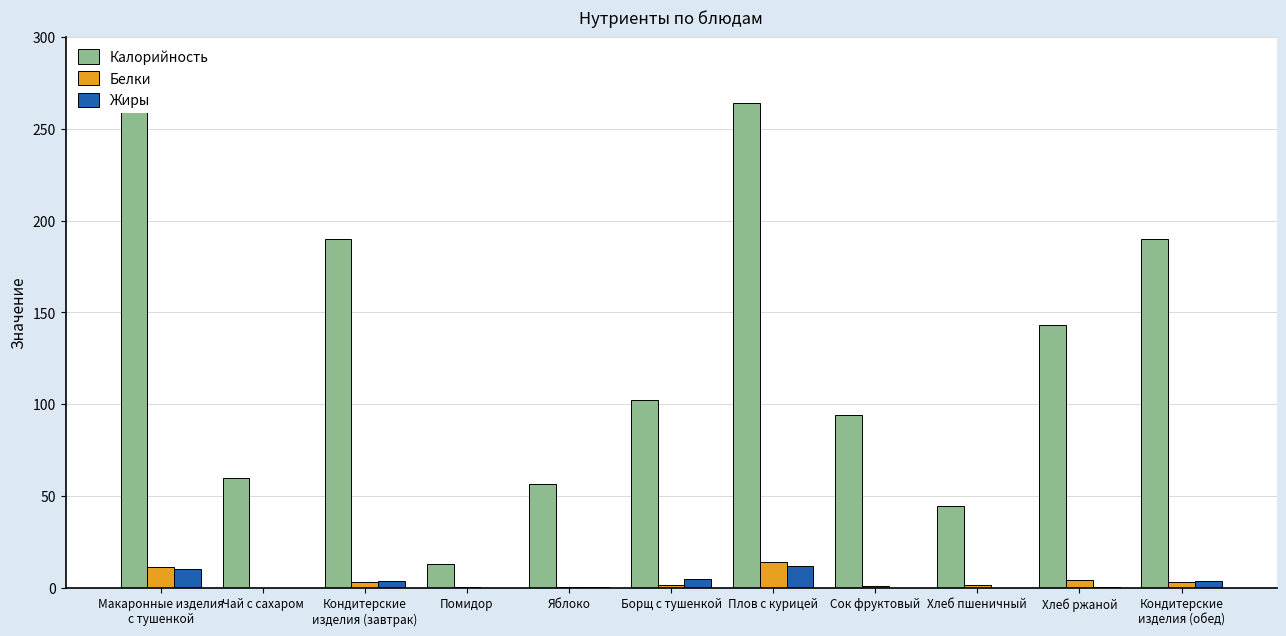

What is the average value of the Жиры series?

3.3